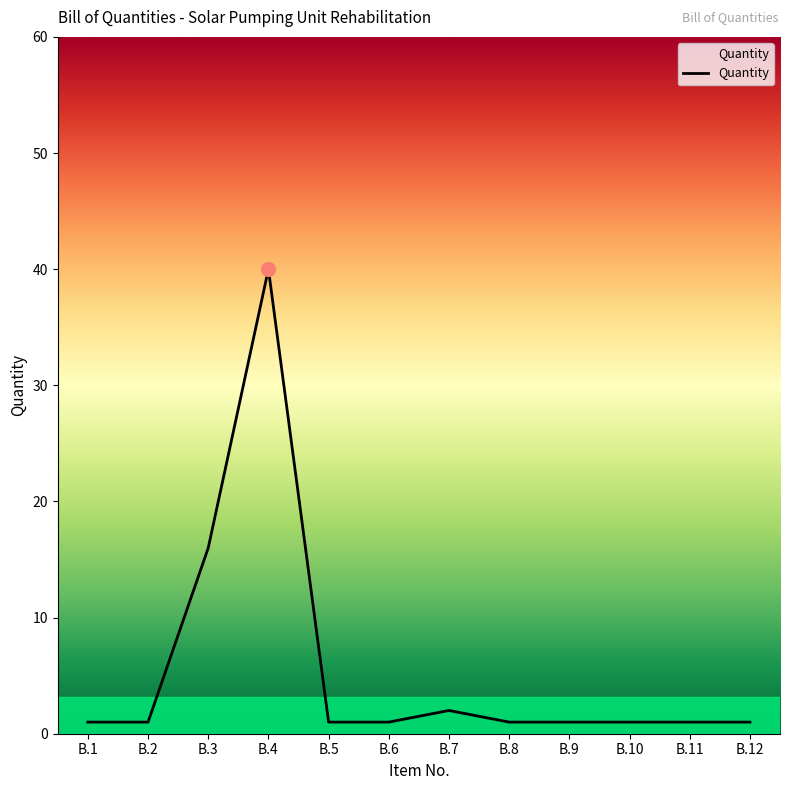

What is the sum of the values at B.12 and B.2?

2